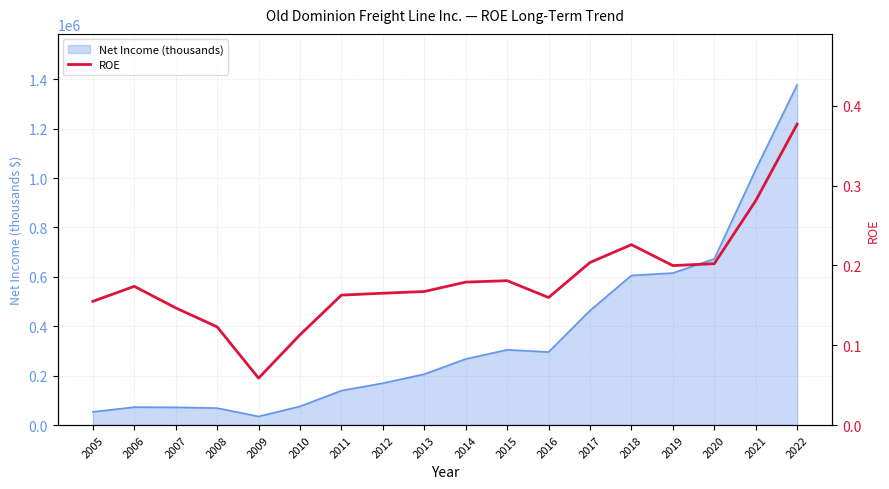

What is the approximate value at 2013?

0.2